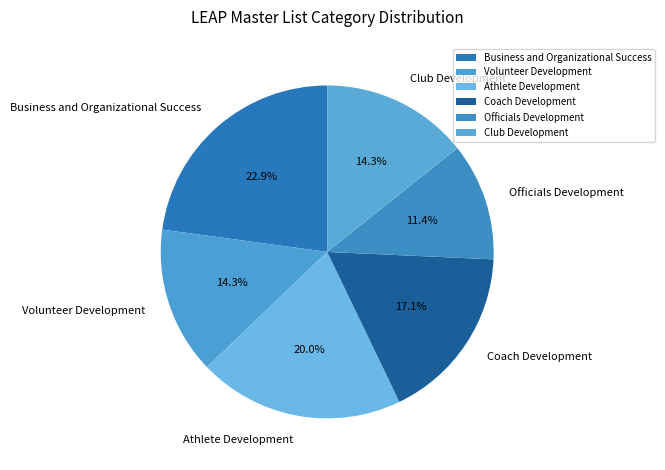

Is it true that Coach Development is 17% of the pie?

True